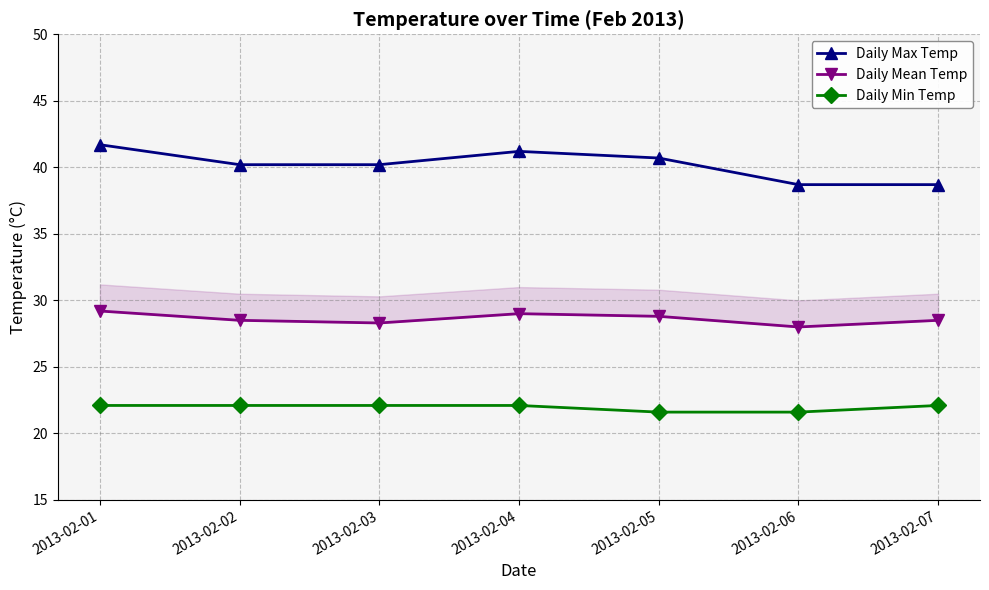

True or false: Daily Mean Temp and Daily Max Temp cross at least once.

False